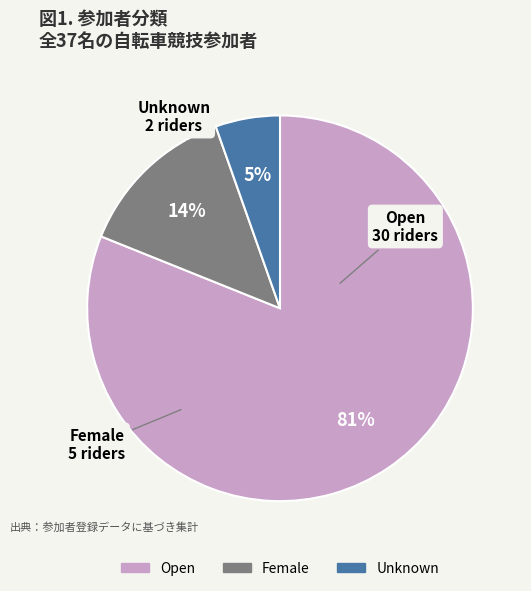

Does Open represent more than half of the total?

Yes